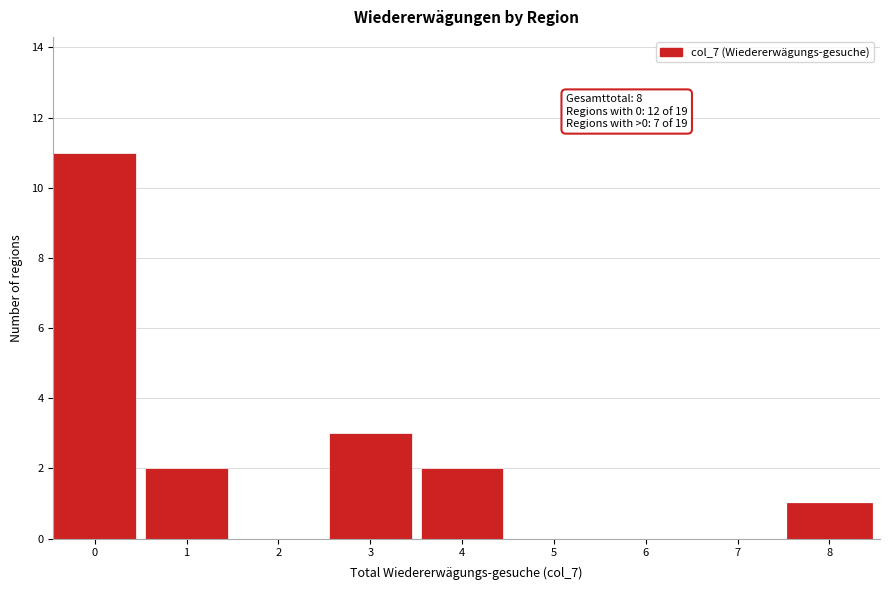

Reading left to right, what are all the values shown in this chart?

0=11	1=2	2=0	3=3	4=2	5=0	6=0	7=0	8=1